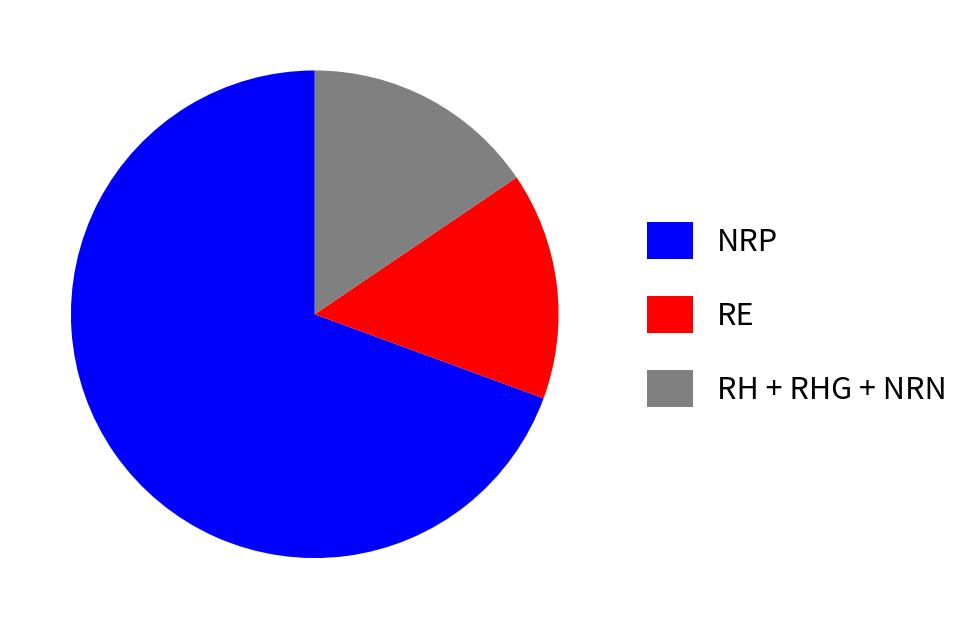

Between RH + RHG + NRN and NRP, which is larger?

NRP